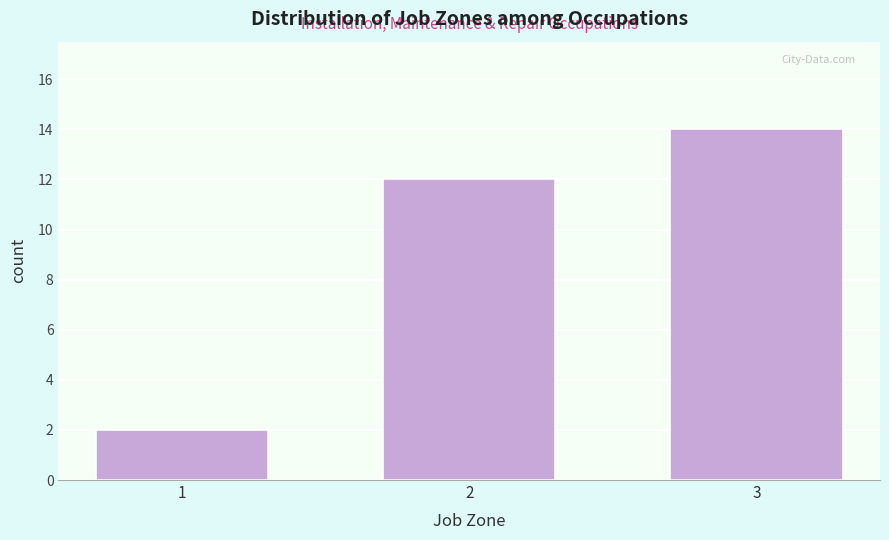

Reading right to left, transcribe all the data shown in this chart.

14	12	2